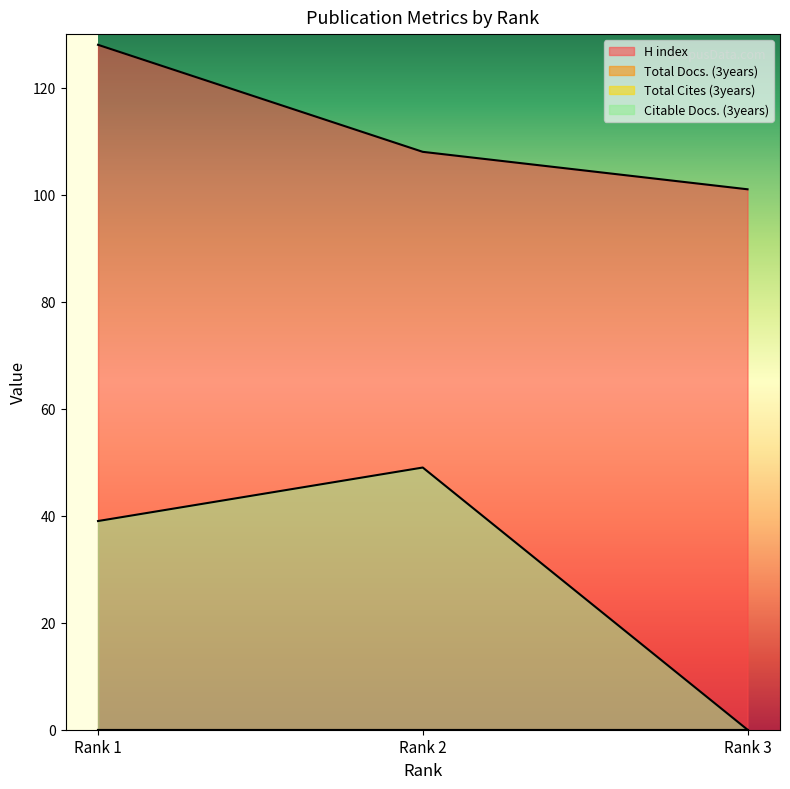

What is the difference between the second highest and minimum values in the Citable Docs. (3years) series?

39